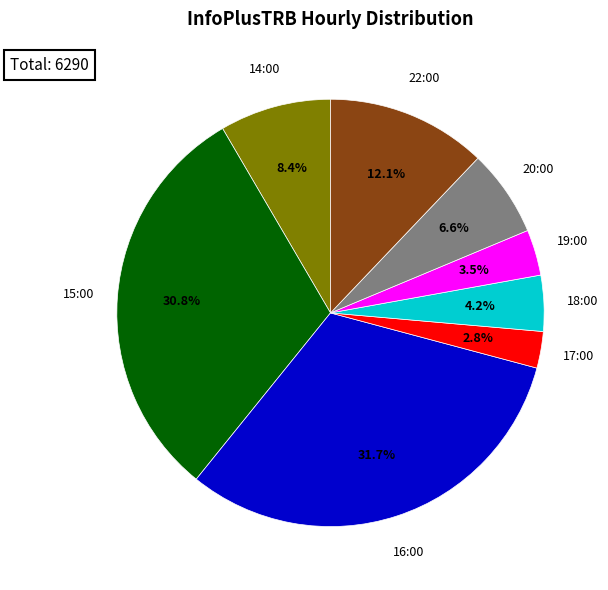

Does any single category account for the majority?

No